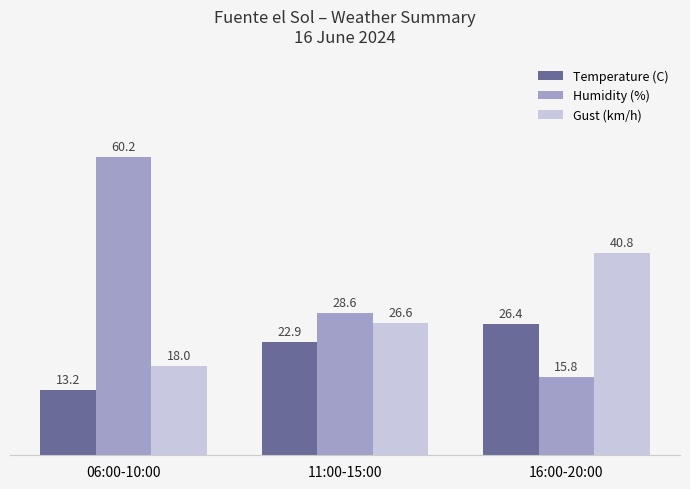

What position from the right is 11:00-15:00?

2